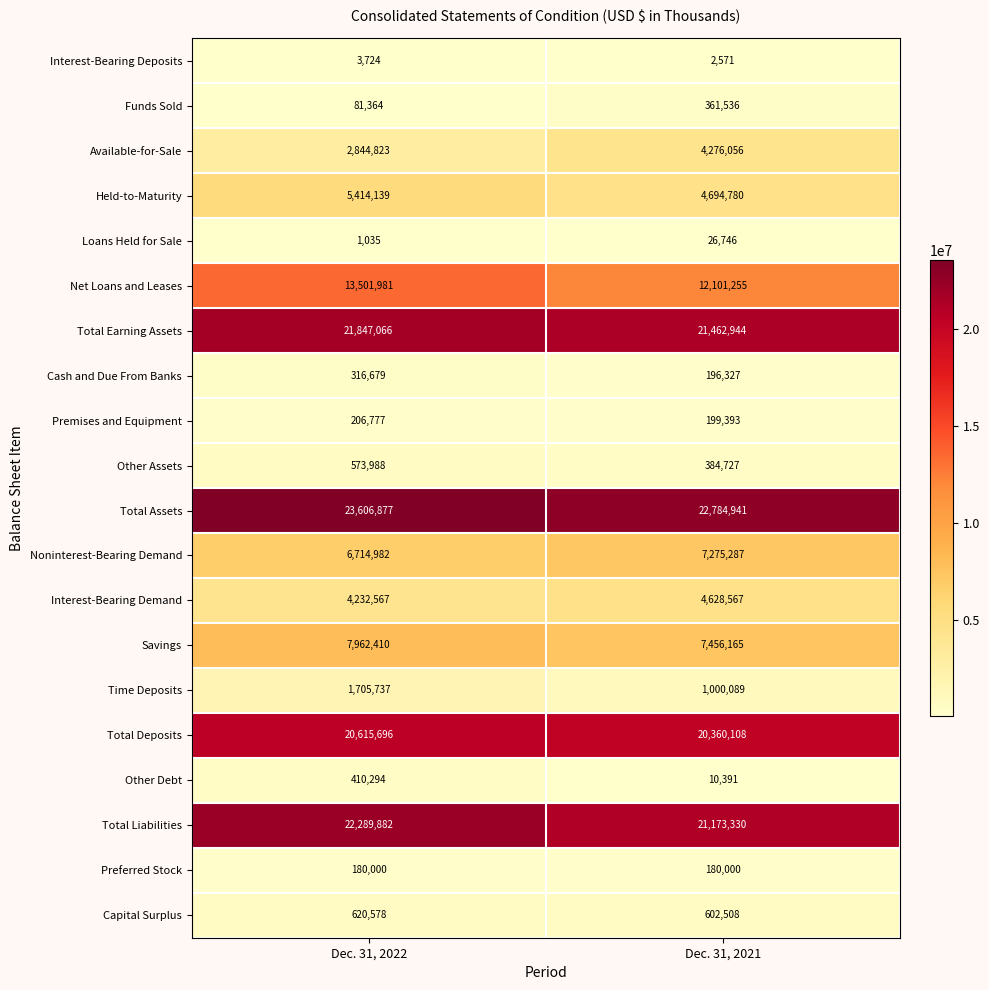

Which category has the lowest value across all series?

Dec. 31, 2022